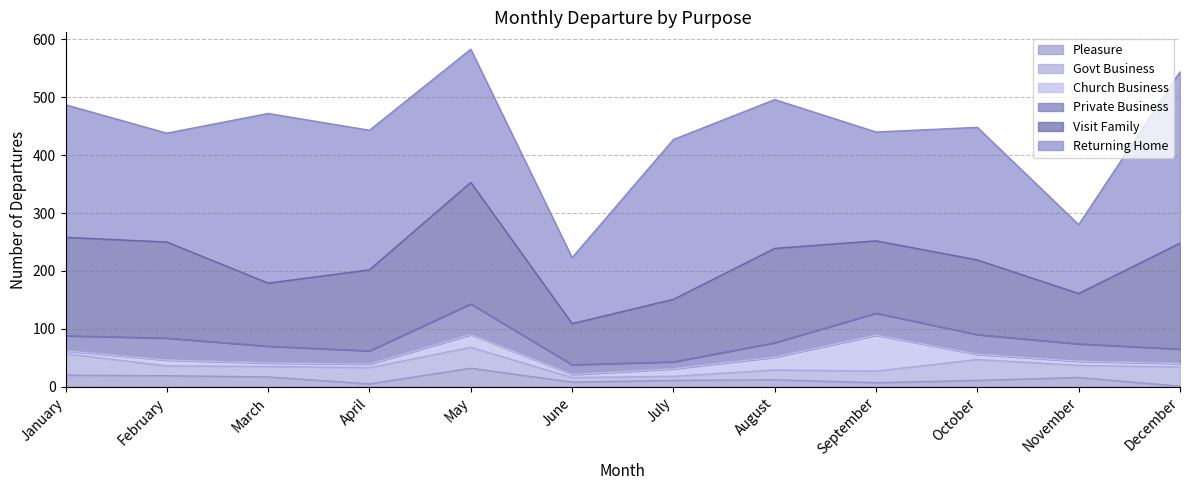

At July, list the series in order from largest to smallest.

Returning Home, Visit Family, Church Business, Private Business, Pleasure, Govt Business